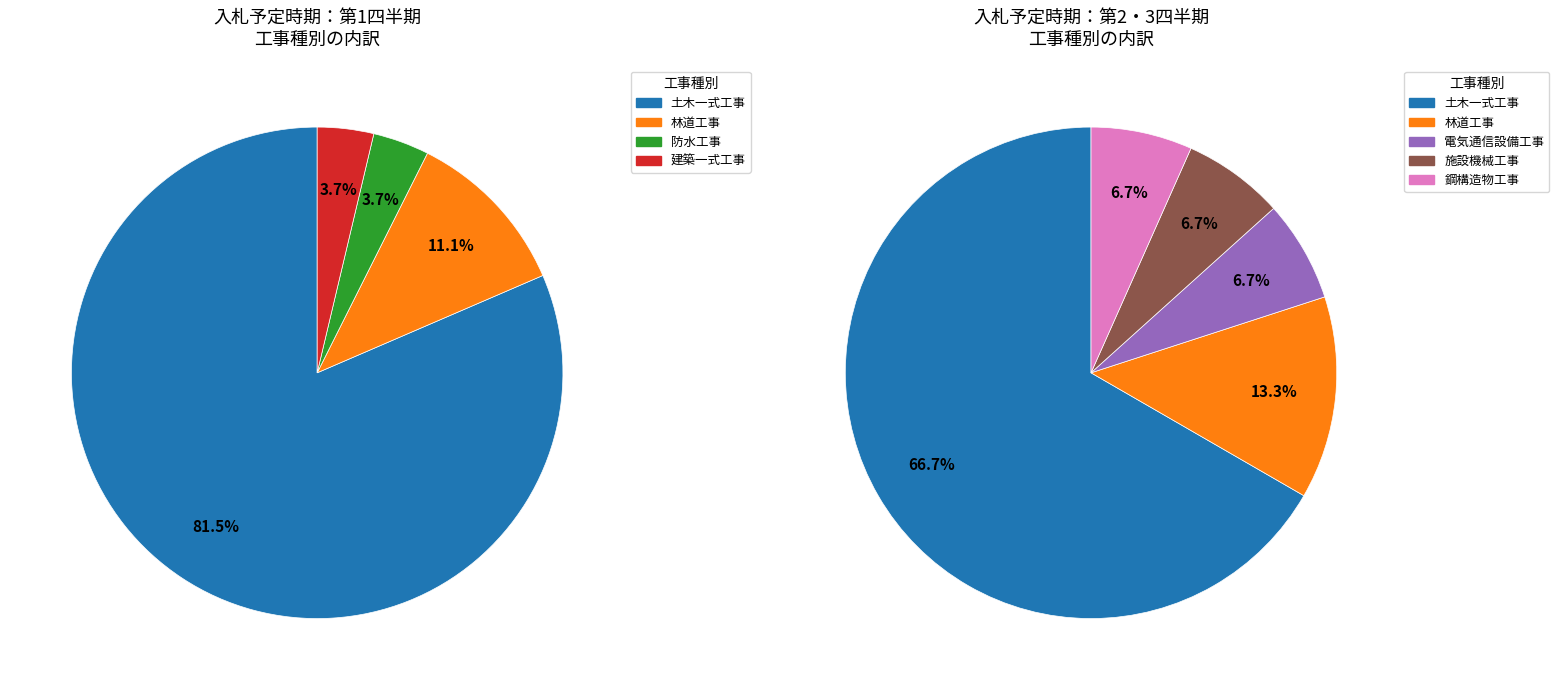

Does any single category account for the majority?

Yes